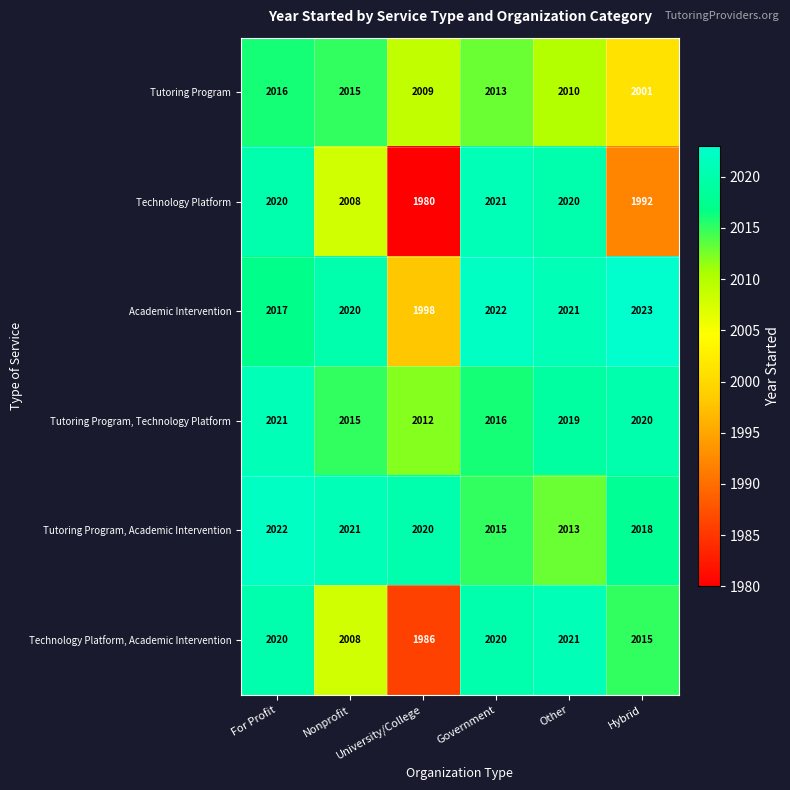

Which series has the largest range (max minus min)?

Technology Platform